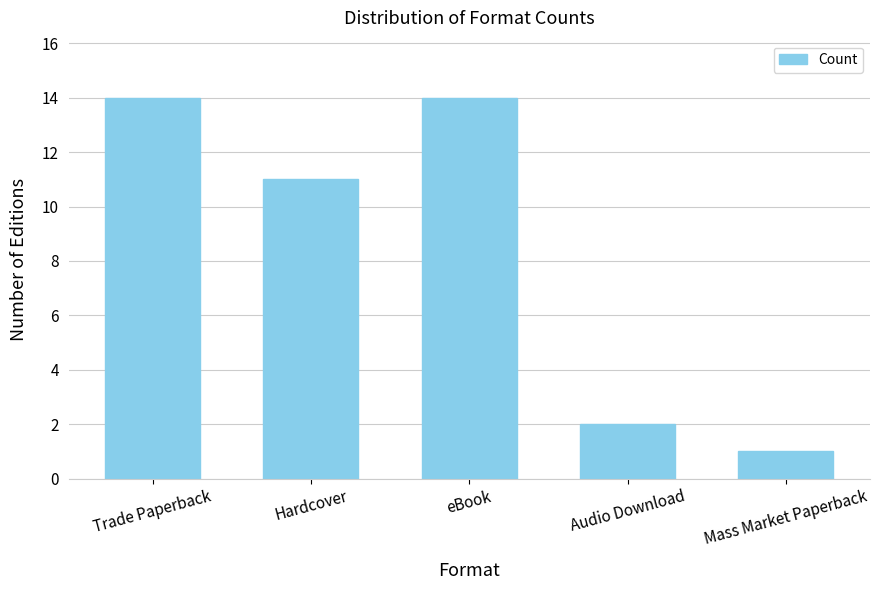

How many values are below 11?

2